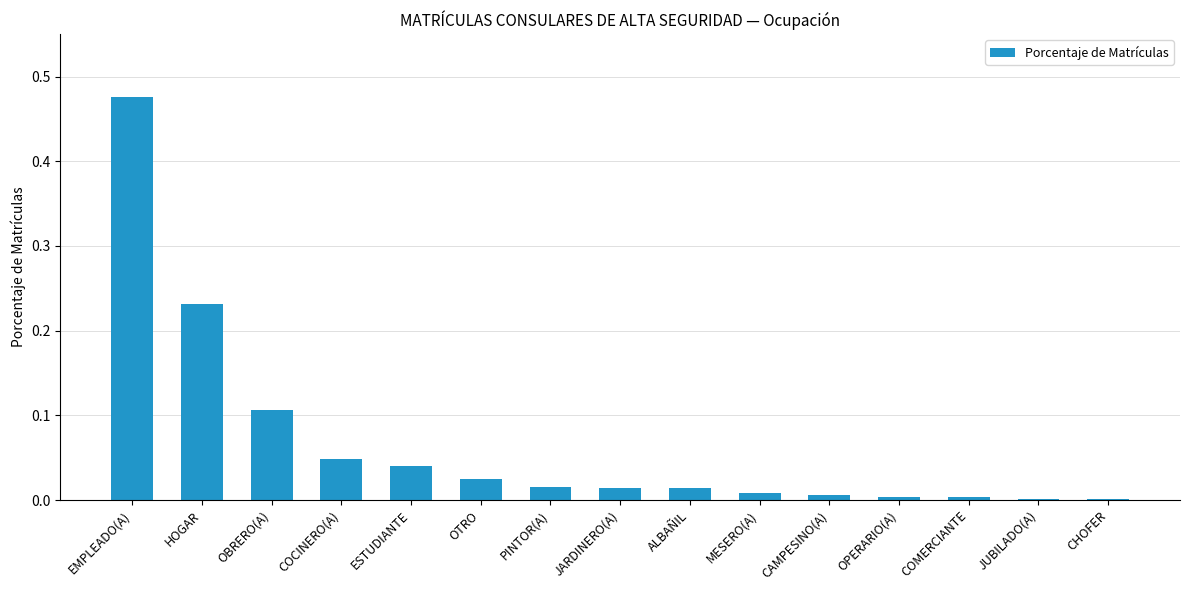

What is the sum of all values?

1.0